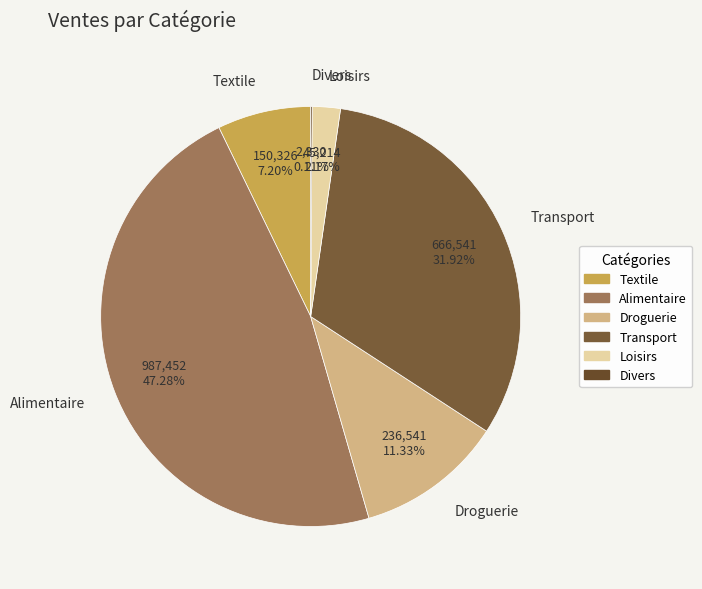

Which slice is the largest?

Alimentaire